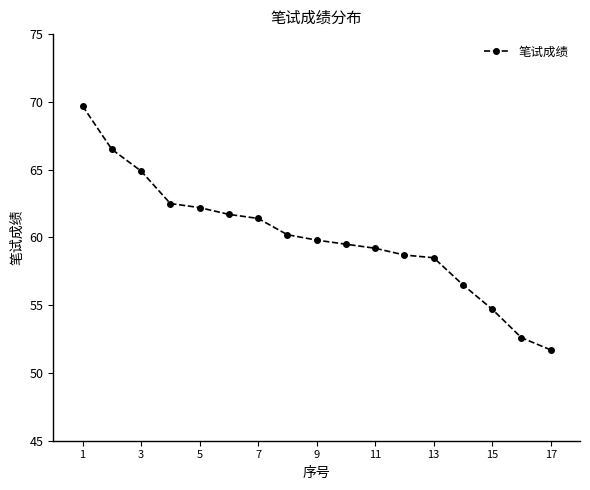

What is the value of the 13th point from the left?

58.5